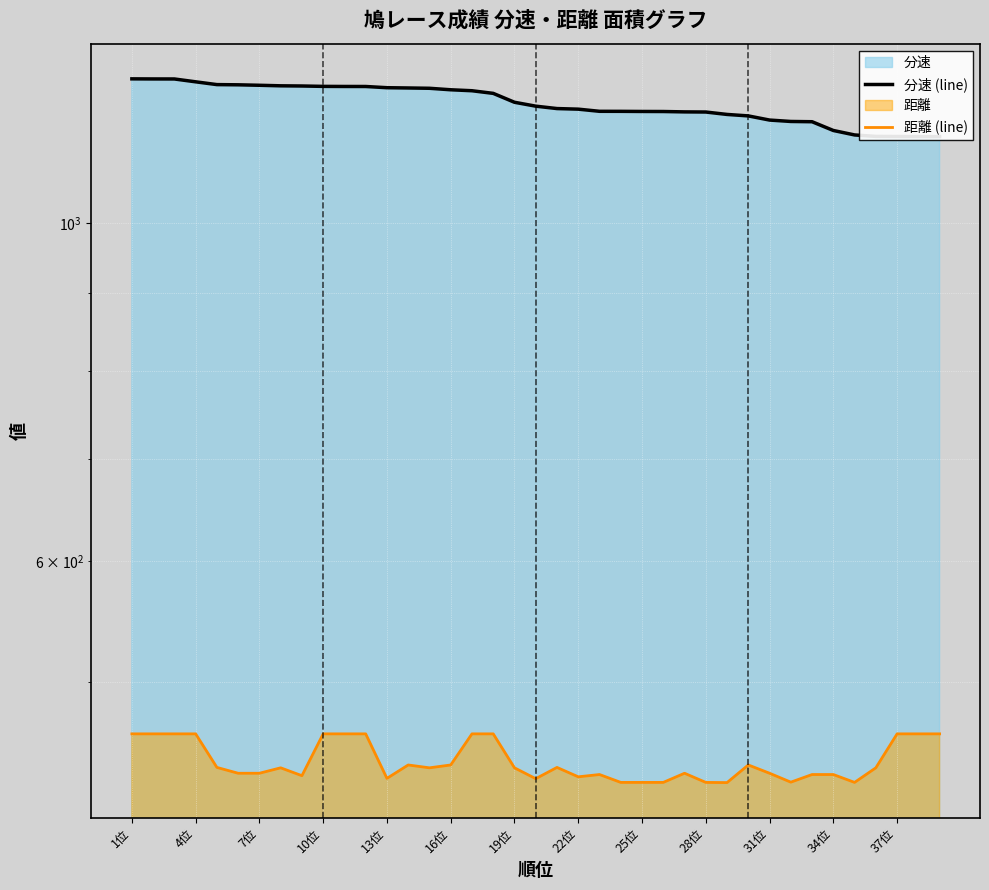

How many data points in 分速 (line) are less than 1193?

19